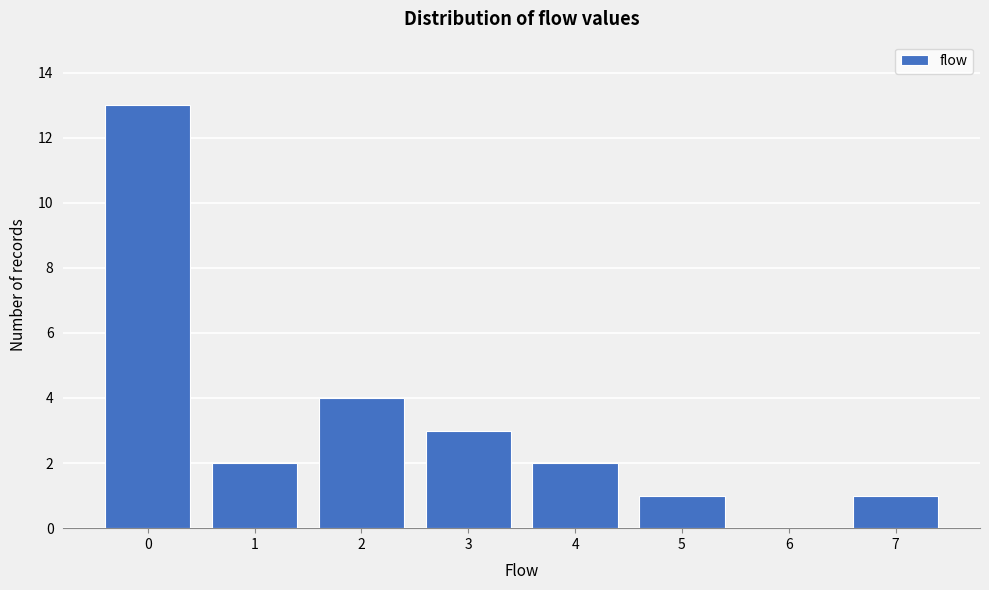

What is the height of the bar covering 0.5 to 1.5 on the x-axis? The values are not printed on the chart, so give them approximately, as read against the axis.

2